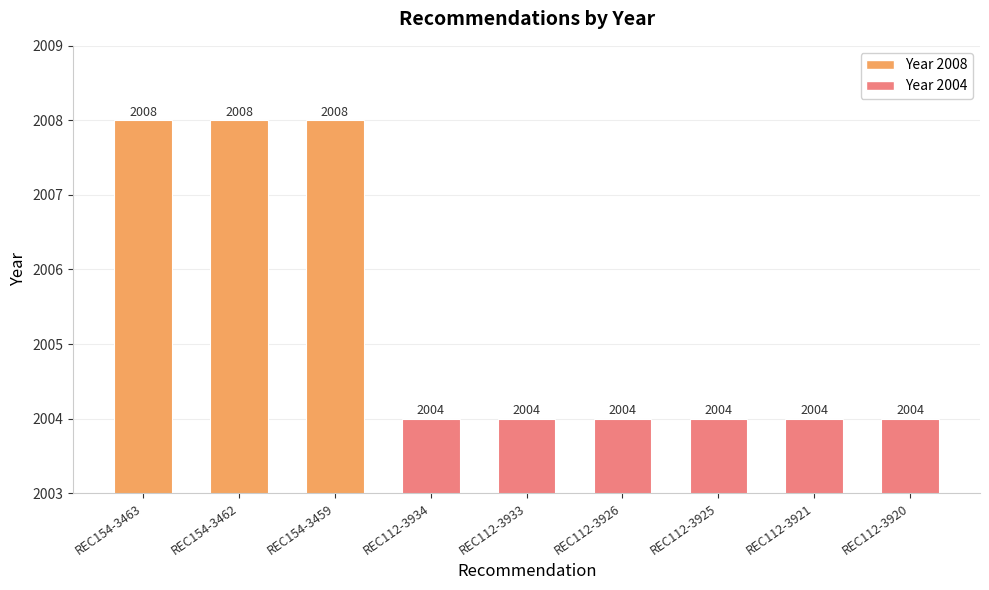

What is the difference between the maximum and minimum values?

4